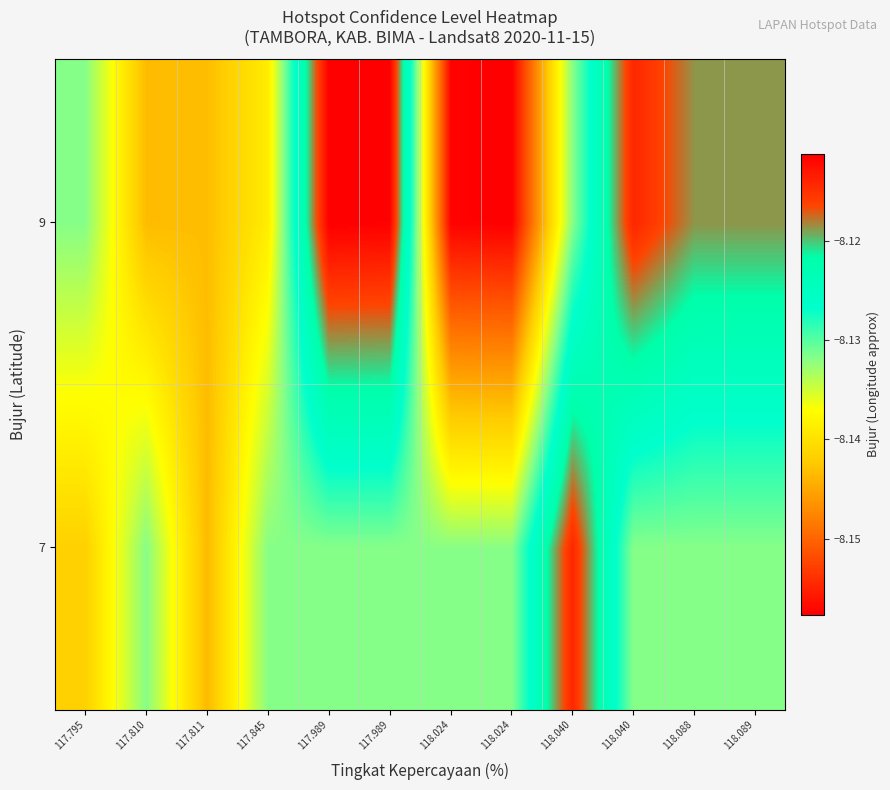

At which category is the sum across all series the highest?

117.989